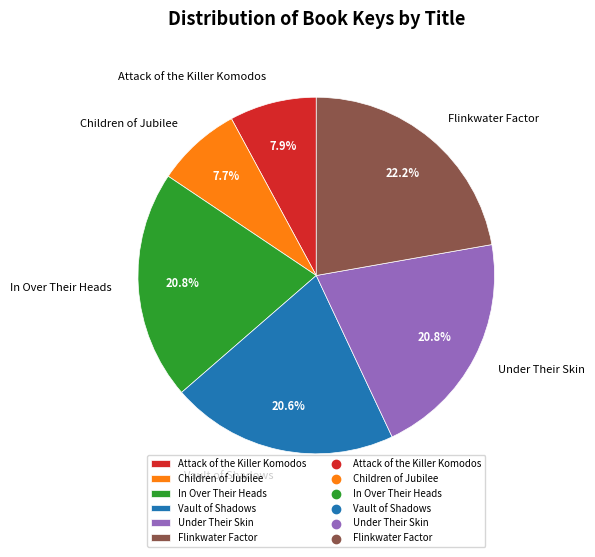

Which has a higher value, Flinkwater Factor or Attack of the Killer Komodos?

Flinkwater Factor